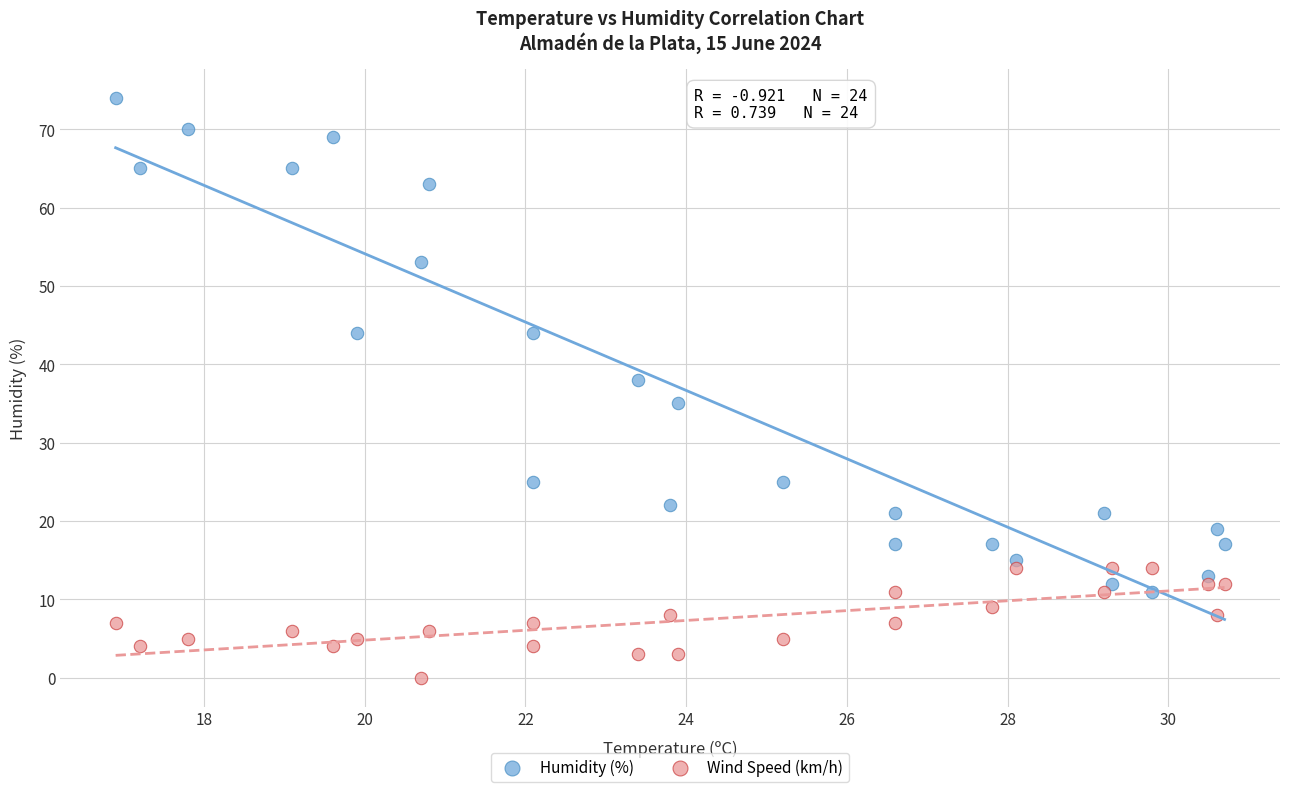

Which series has the widest spread of Y values?

Humidity (%)